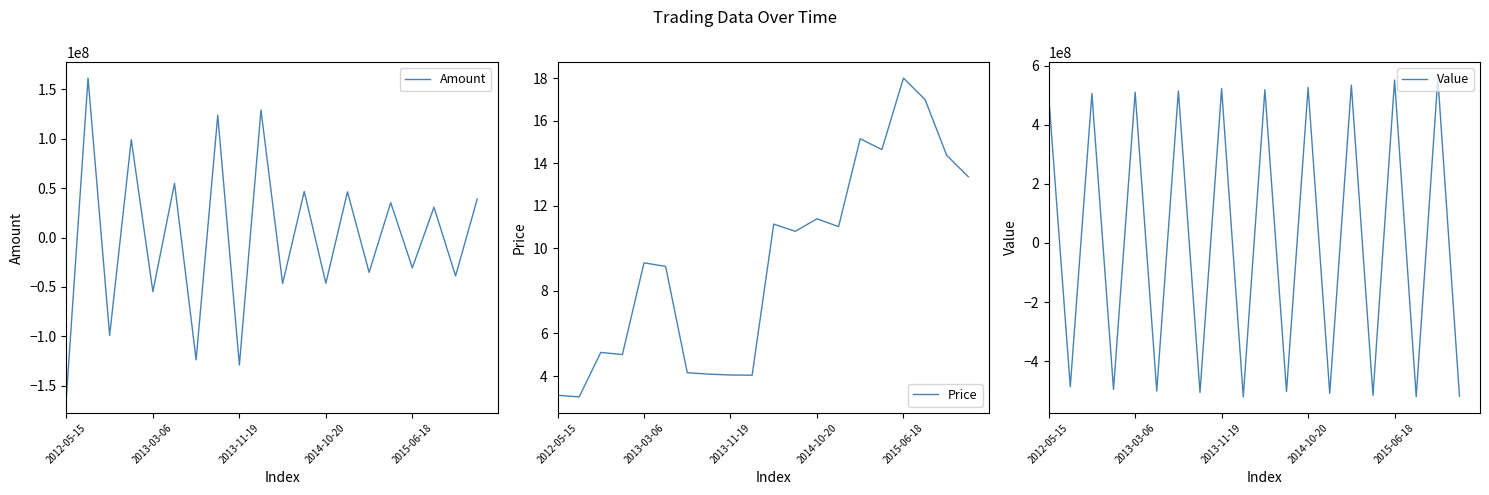

What is the smallest value displayed?

-521345862.3